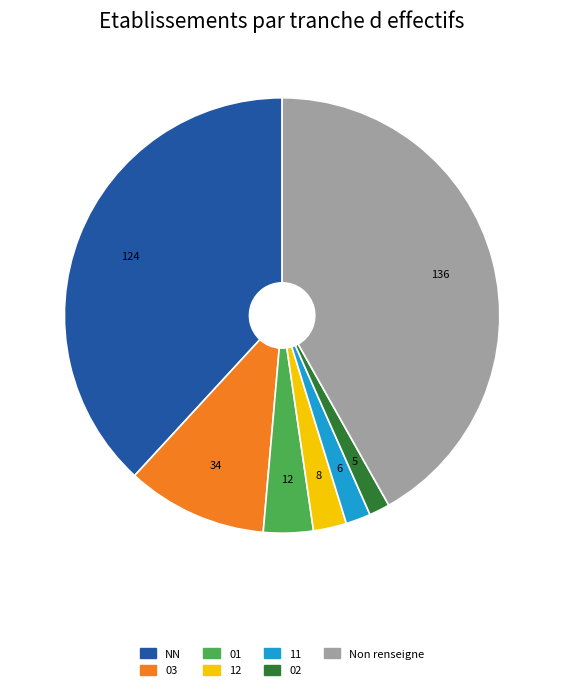

Does any single category account for the majority?

No